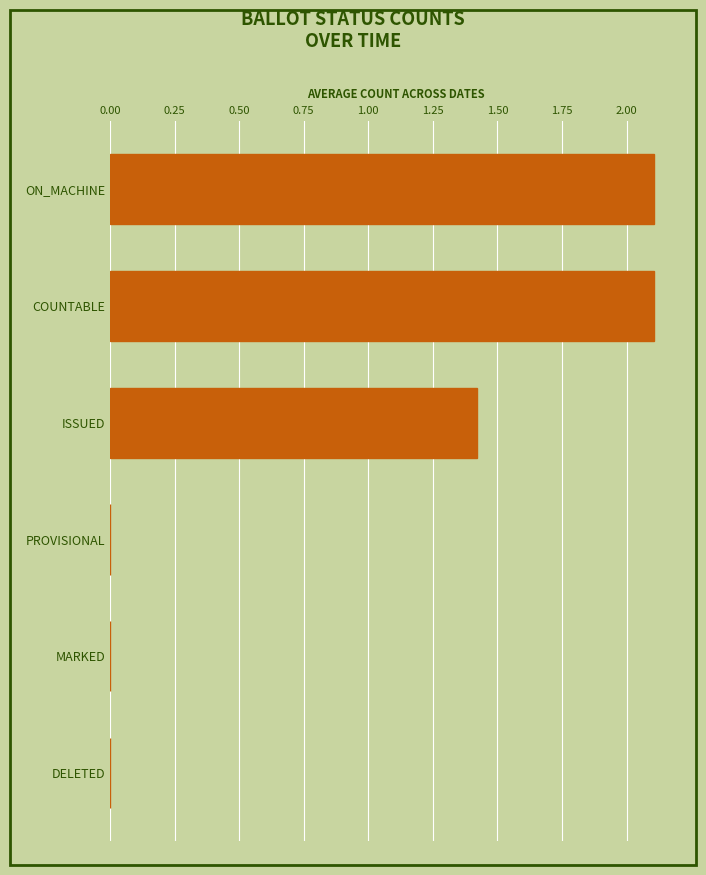

How many series are shown in this chart?

1